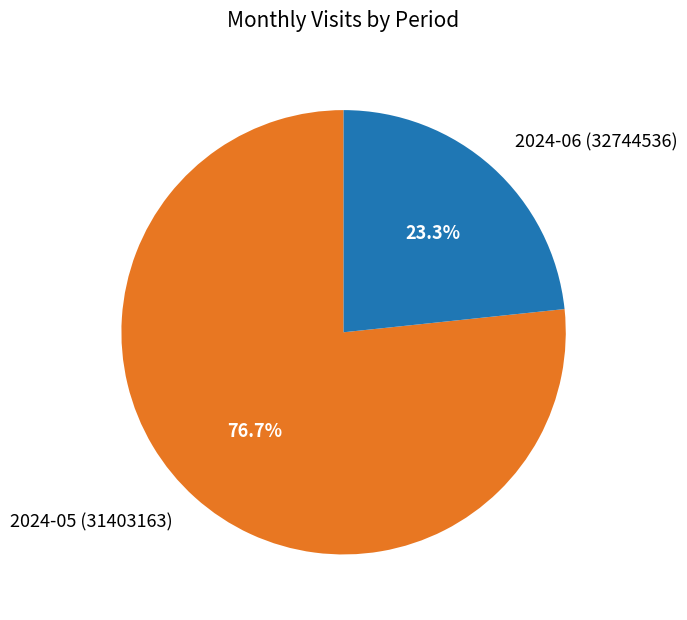

The 2024-06 (32744536) slice represents 23% of the pie. True or false?

True